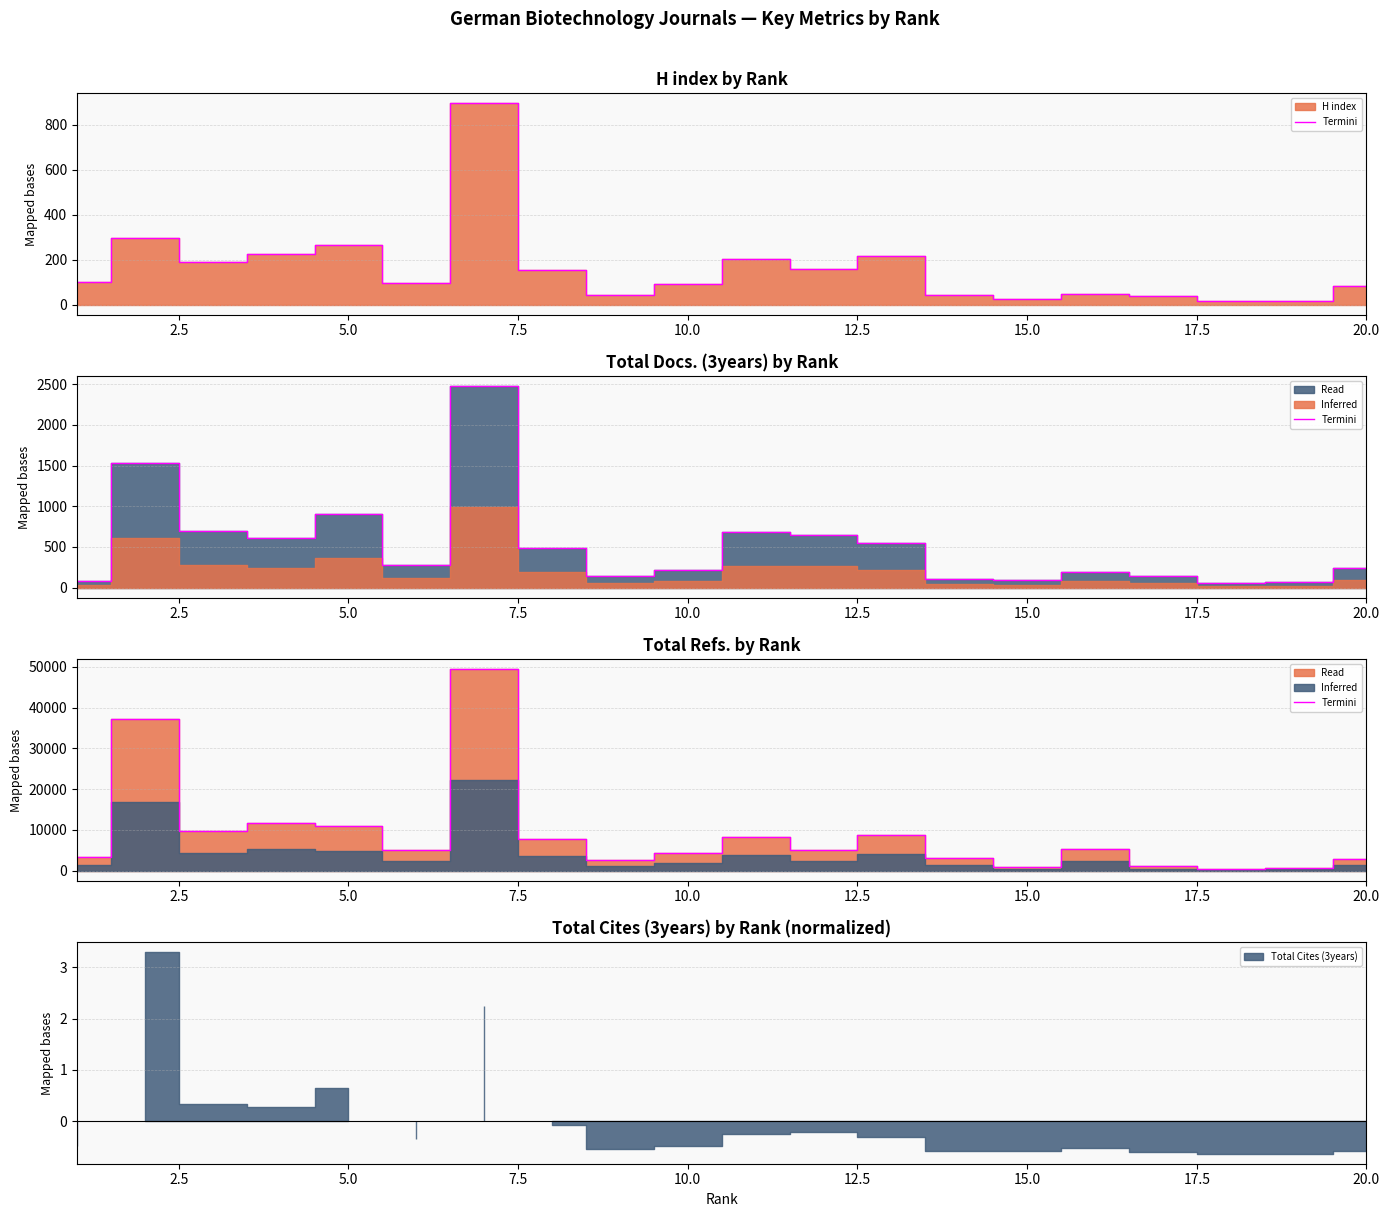

How many points are lower than both their immediate neighbors (excluding endpoints)?

6